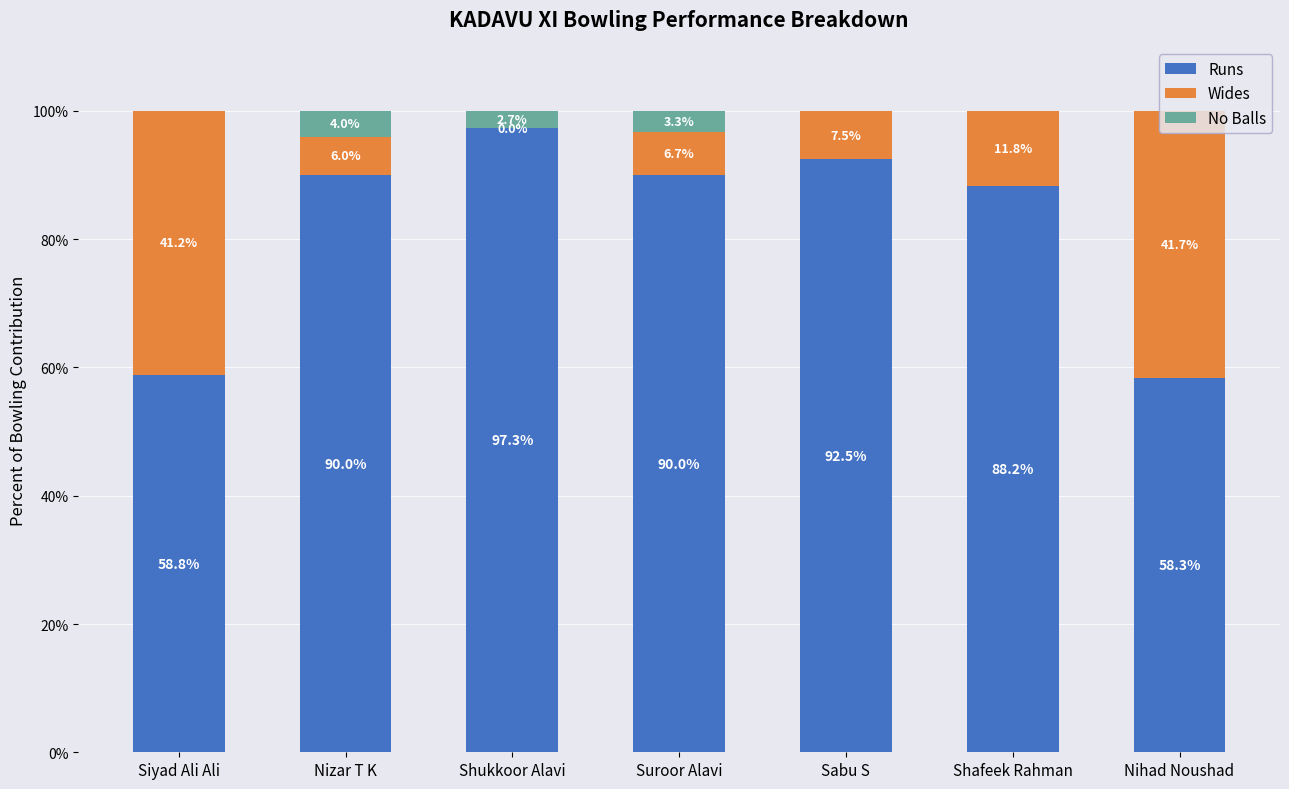

The value of Runs at Sabu S is 164.5. True or false?

False